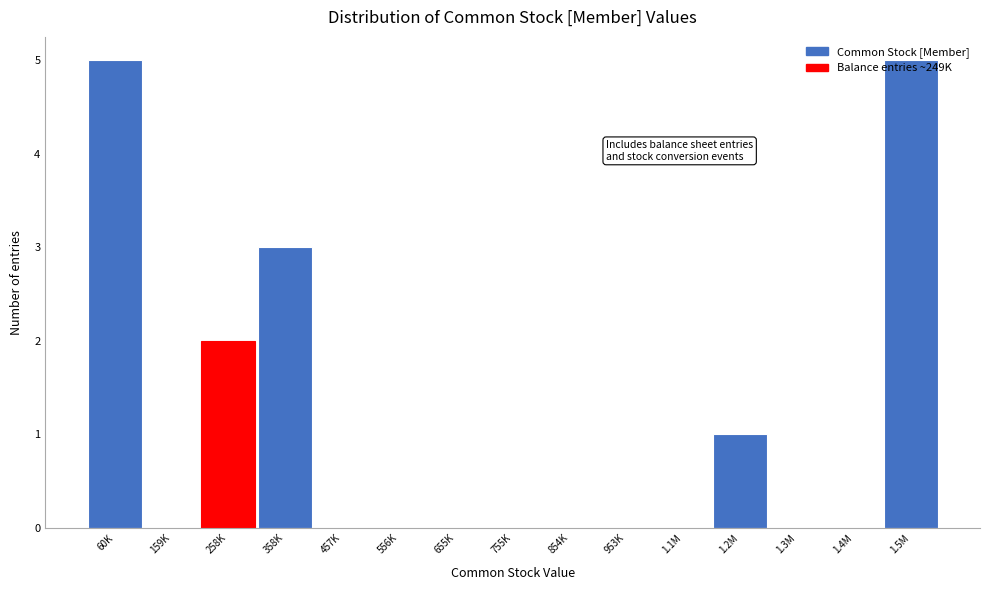

What is the maximum value shown in the chart?

5